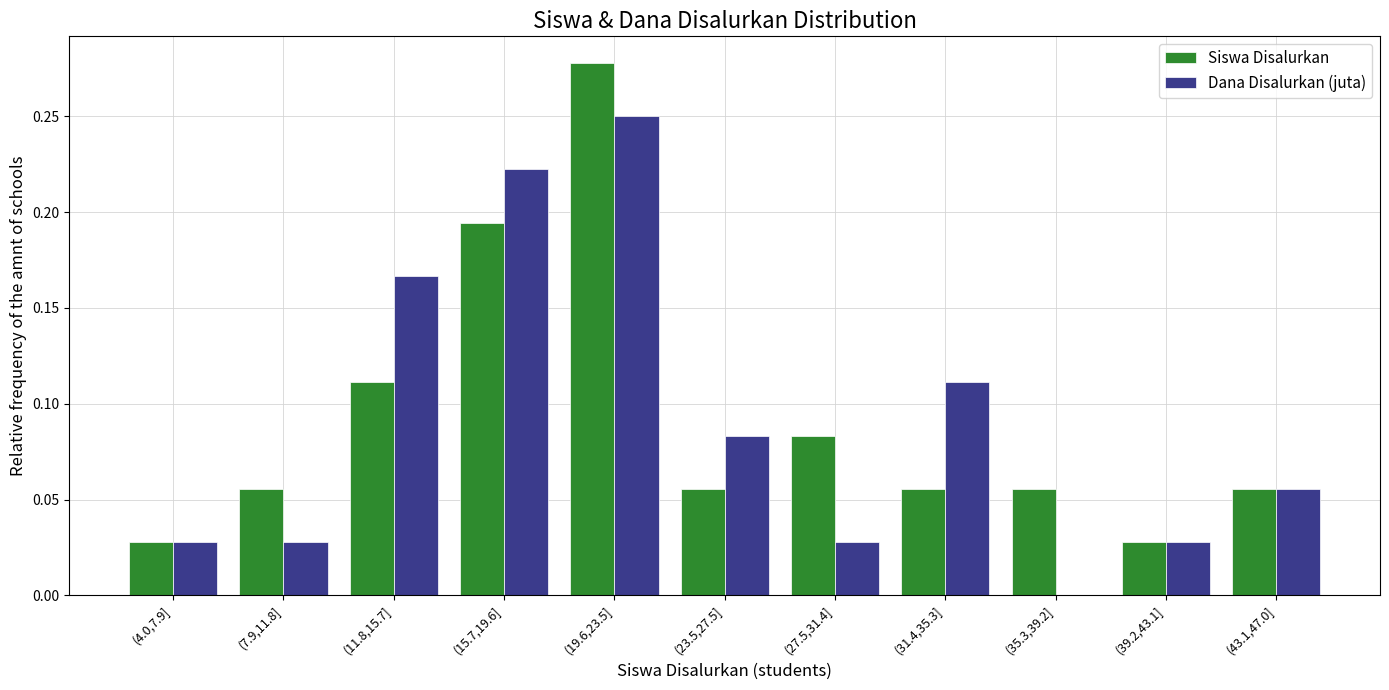

What is the total value across all series at (19.6,23.5]?

0.5